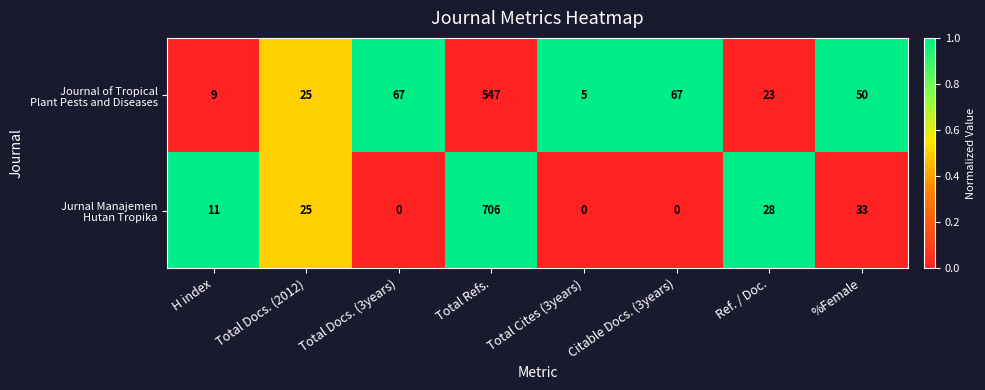

What is the total value across all series at %Female?

83